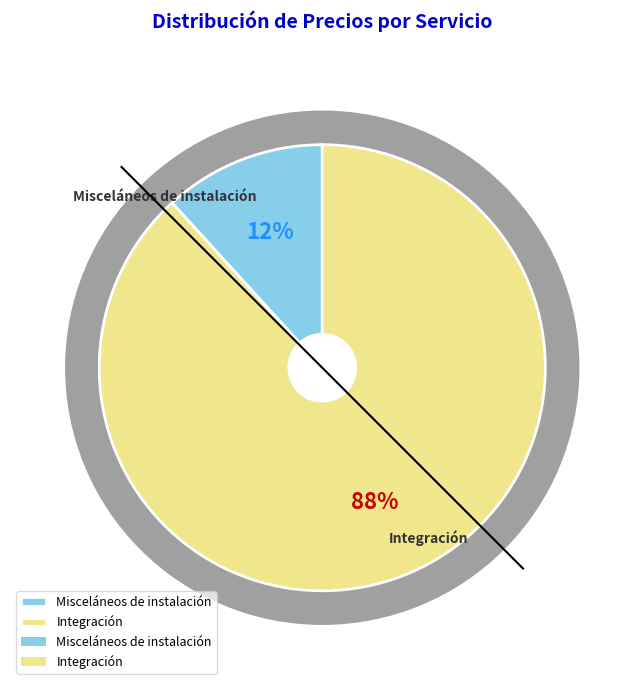

Is it true that Misceláneos de instalación is 12% of the pie?

True